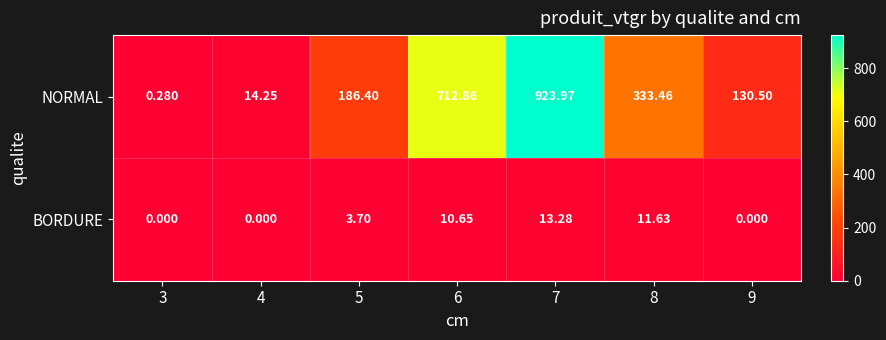

Is the value of BORDURE at 5 greater than the value of NORMAL at 9?

No